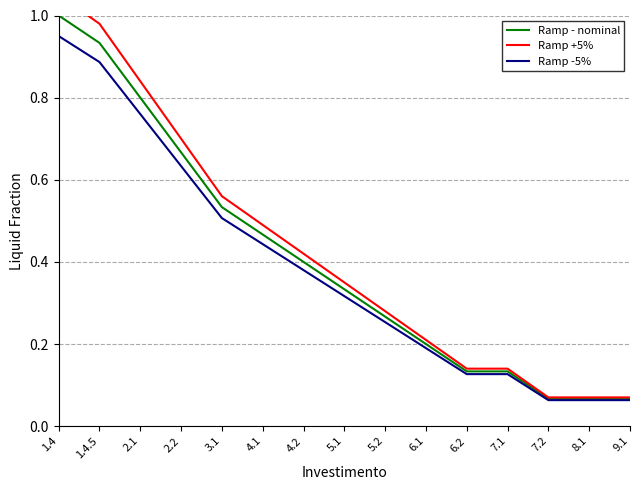

List the labels in order of Ramp -5% value, largest first.

1.4, 1.4.5, 2.1, 2.2, 3.1, 4.1, 4.2, 5.1, 5.2, 6.1, 6.2, 7.1, 7.2, 8.1, 9.1